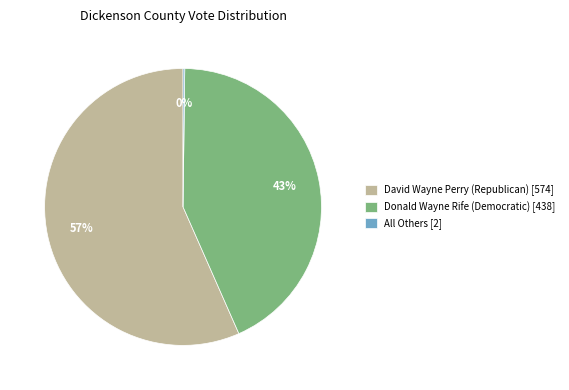

Is it true that David Wayne Perry (Republican) is 57% of the pie?

True